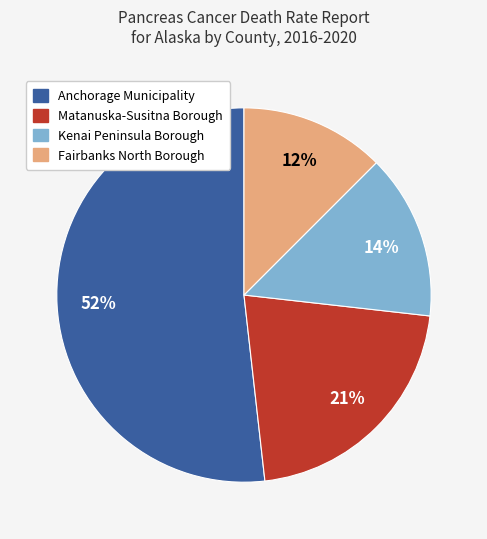

To the nearest percent, what is the difference between the Kenai Peninsula Borough and Matanuska-Susitna Borough slice percentages?

7%